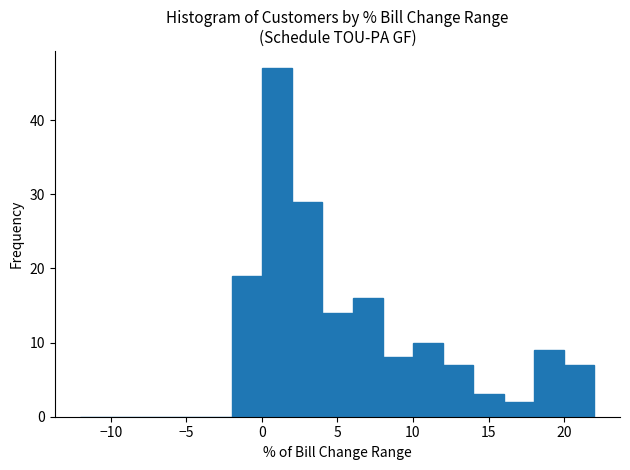

Reading left to right, transcribe this chart: for each bar, give the range it covers on the x-axis and its height. The values are not printed on the chart, so give them approximately, as read against the axis.

-12 to -10: 0
-10 to -8: 0
-8 to -6: 0
-6 to -4: 0
-4 to -2: 0
-2 to 0: 19
0 to 2: 47
2 to 4: 29
4 to 6: 14
6 to 8: 16
8 to 10: 8
10 to 12: 10
12 to 14: 7
14 to 16: 3
16 to 18: 2
18 to 20: 9
20 to 22: 7